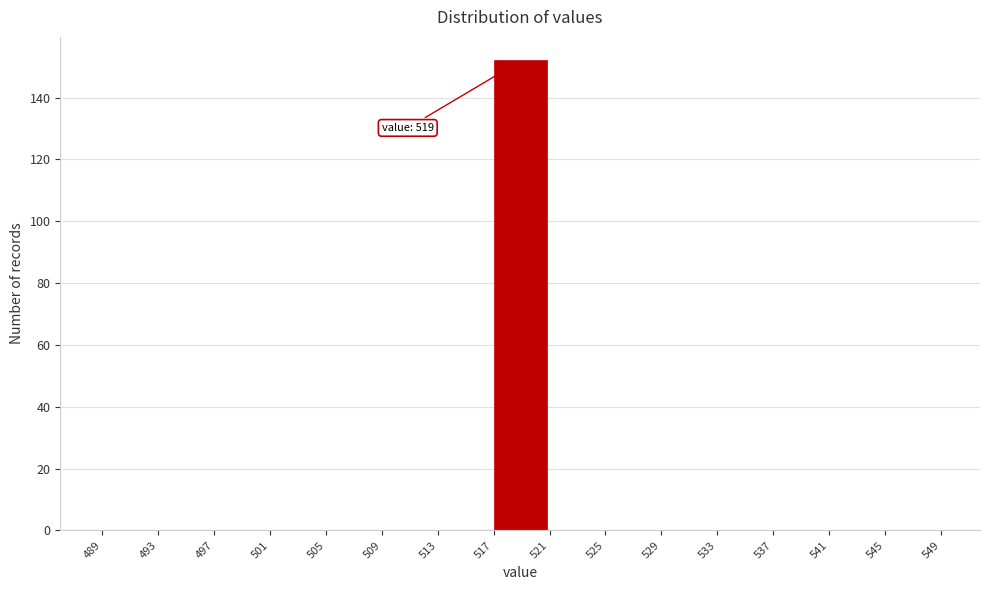

Which range on the x-axis has the tallest bar?

517 to 521